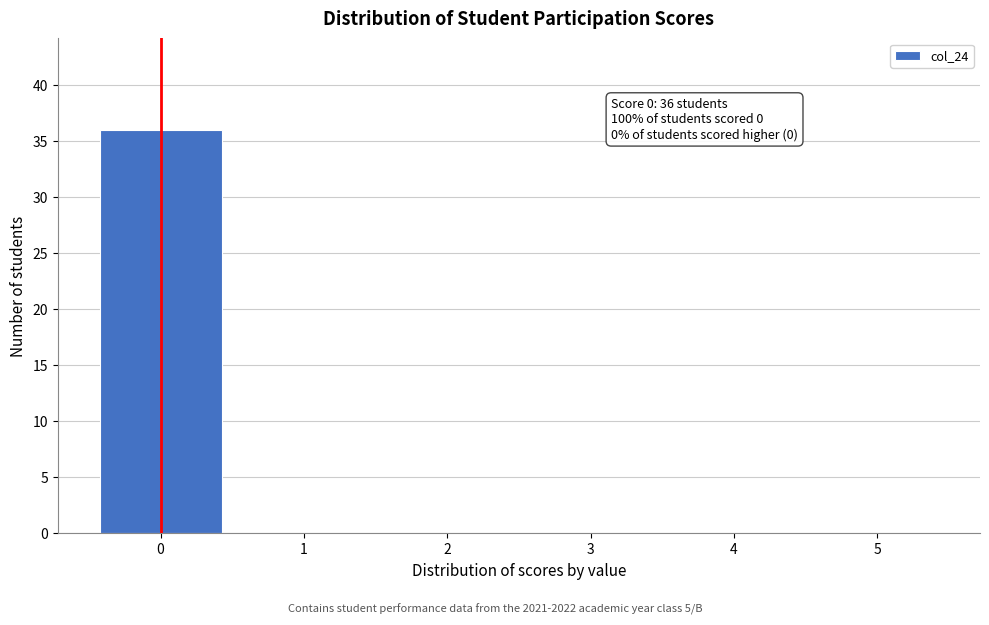

Reading right to left, list all the values displayed in this chart.

5=0	4=0	3=0	2=0	1=0	0=36